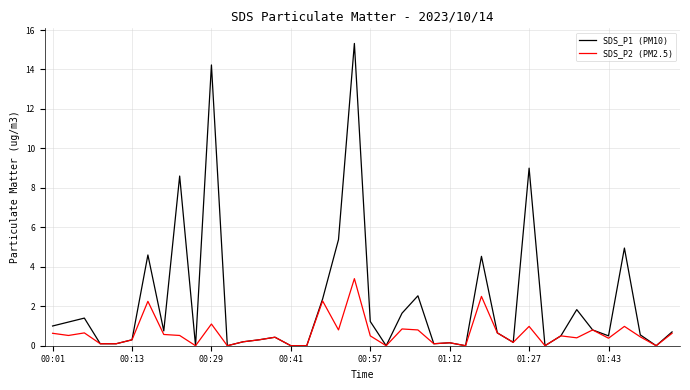

Which series has the widest spread of values?

SDS_P1 (PM10)